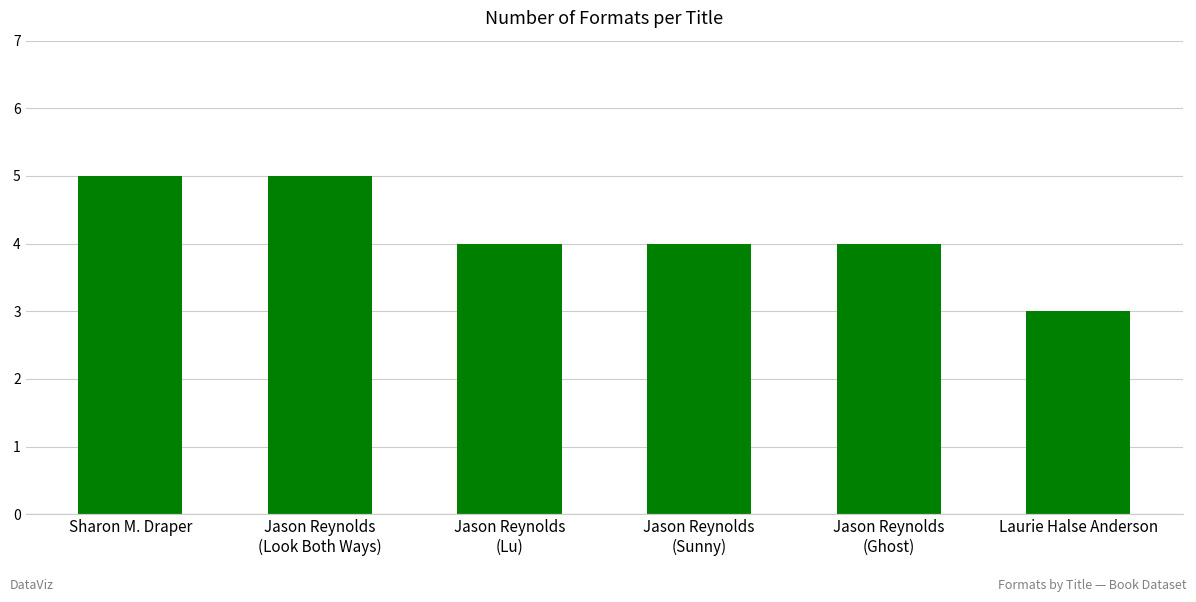

Reading left to right, transcribe all the data shown in this chart.

5	5	4	4	4	3